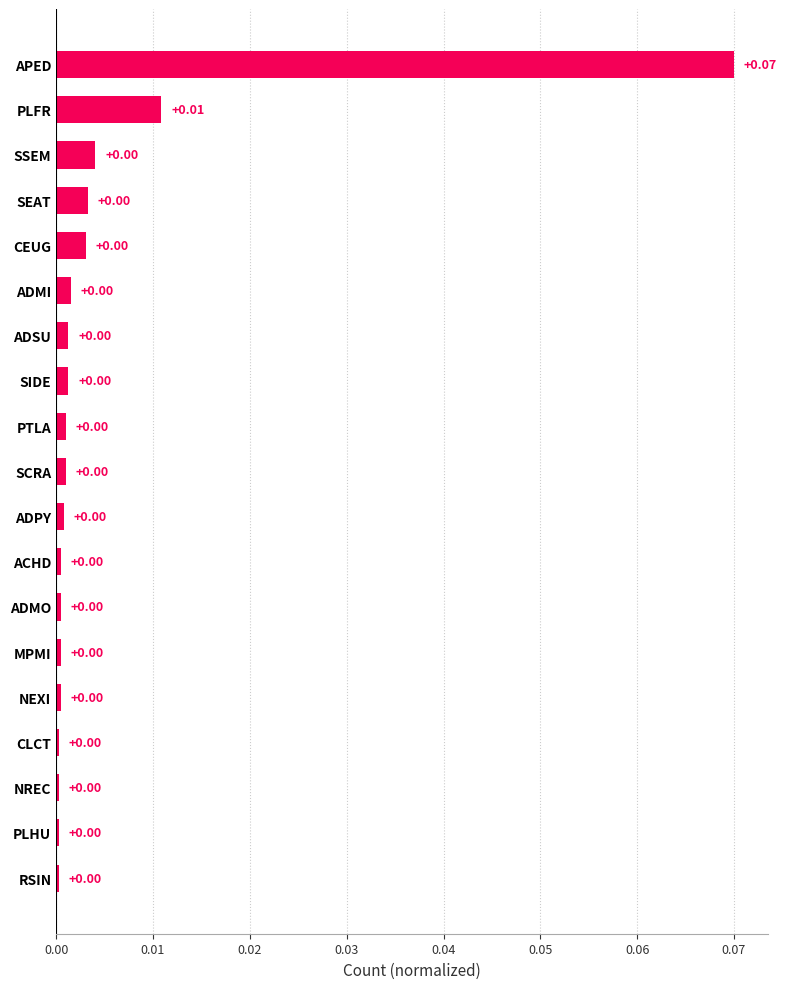

Are the bars horizontal?

Yes